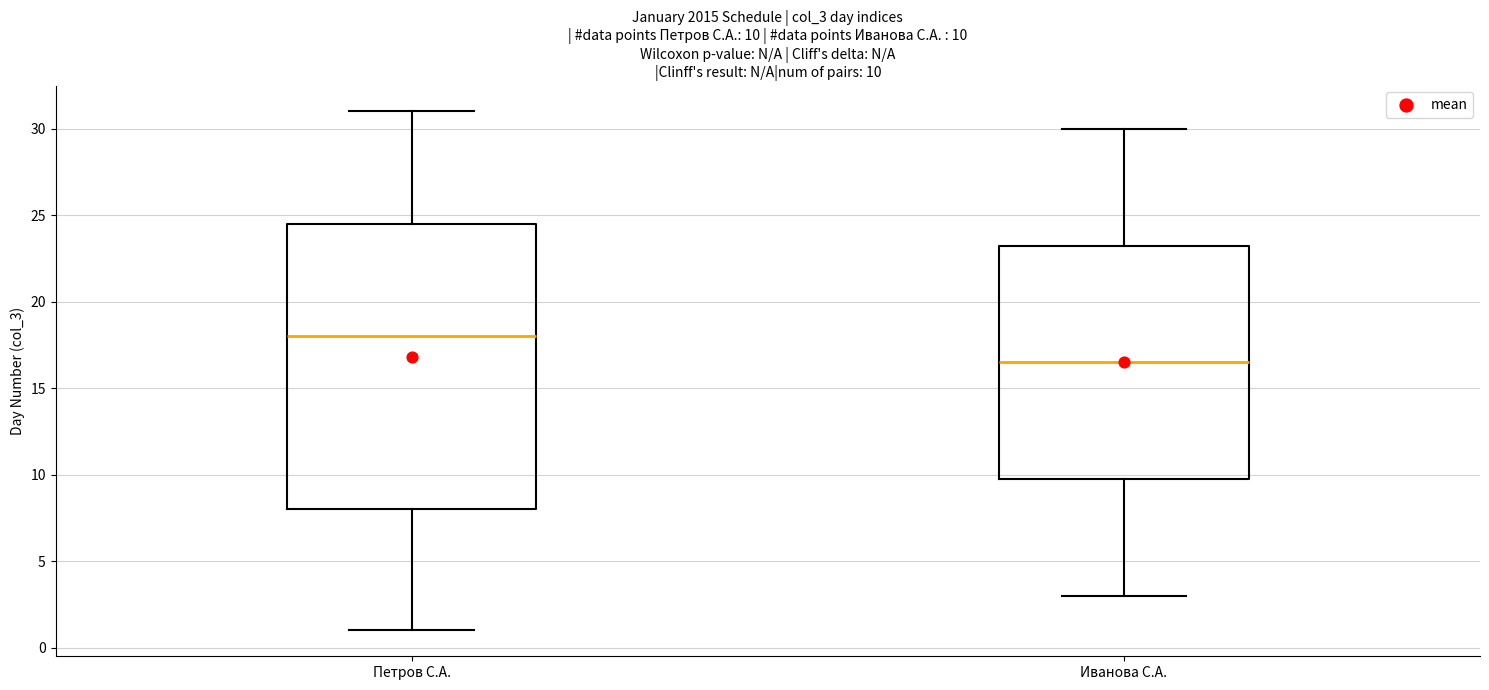

Comparing the boxes themselves (not the whiskers), which one is the tallest?

Петров С.А.